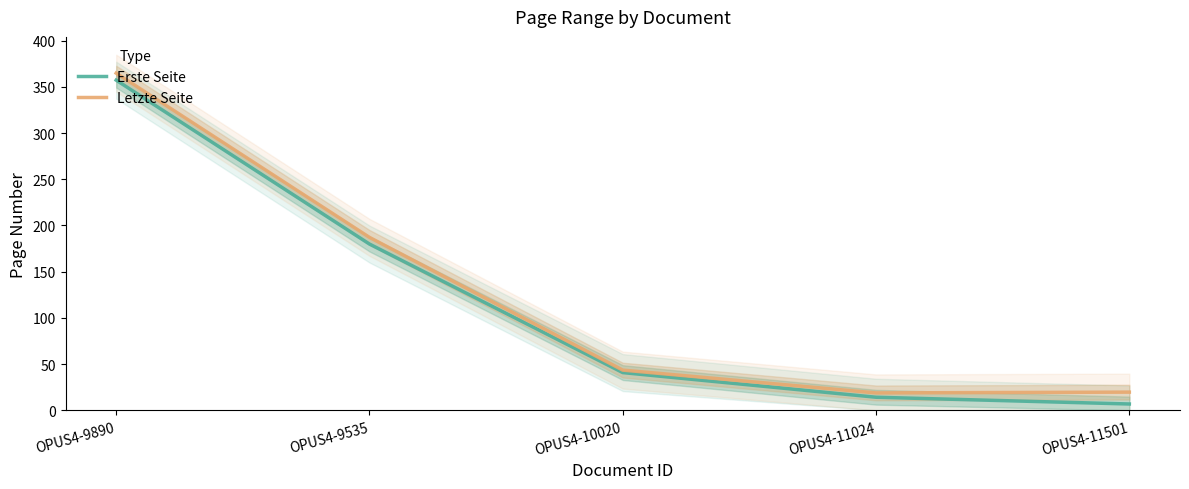

True or false: Erste Seite and Letzte Seite intersect in this chart.

False